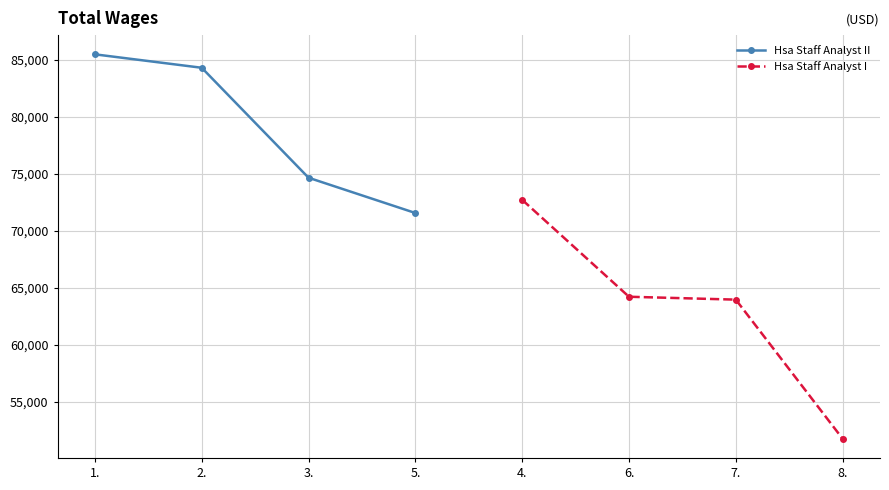

What is the value of the Hsa Staff Analyst II point at the 3rd from the left?

74643